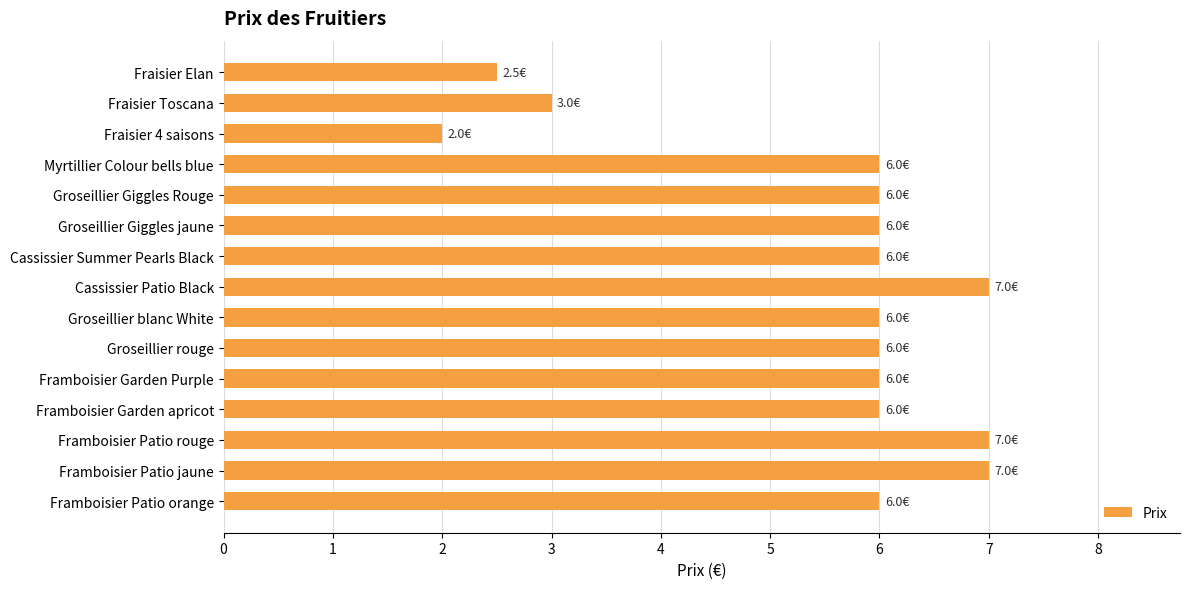

At which label is the value closest to 4?

Fraisier Toscana